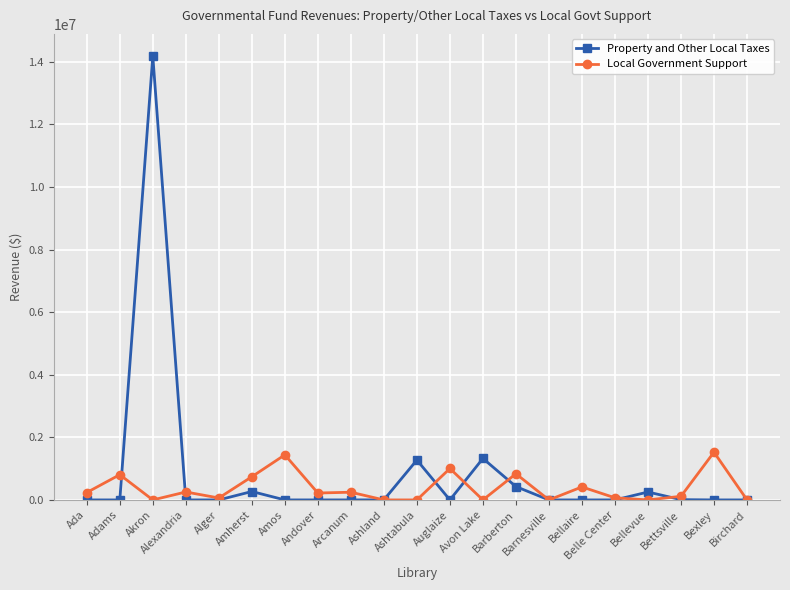

What is the highest value of the Property and Other Local Taxes series?

14183181.0